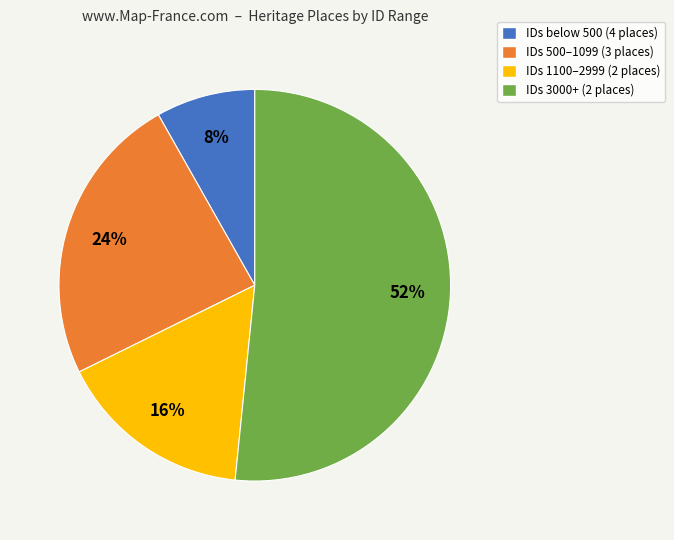

Is there a majority slice in this chart?

Yes